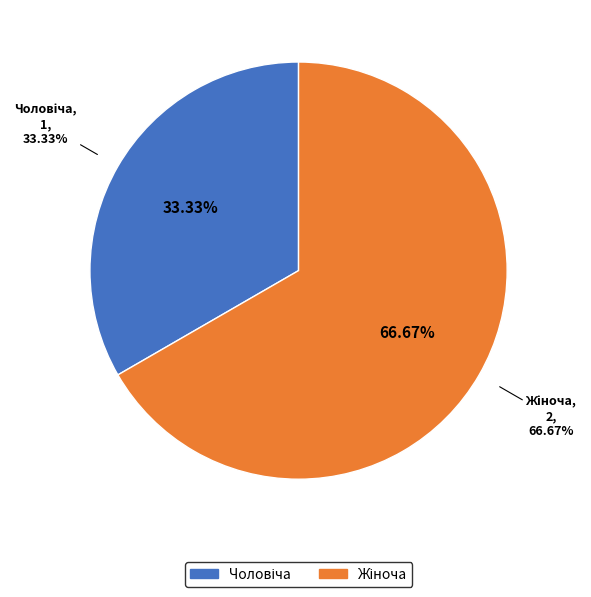

What is the change in value from Чоловіча to Жіноча?

+1